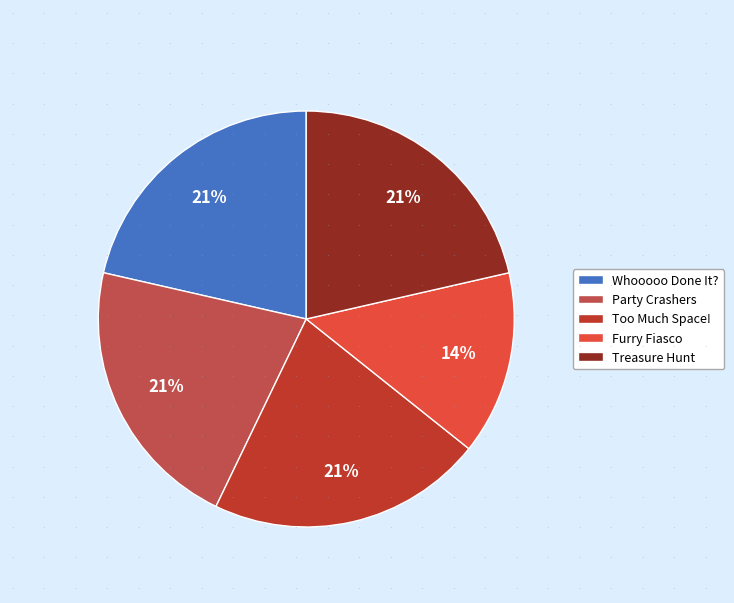

Does any single category account for the majority?

No